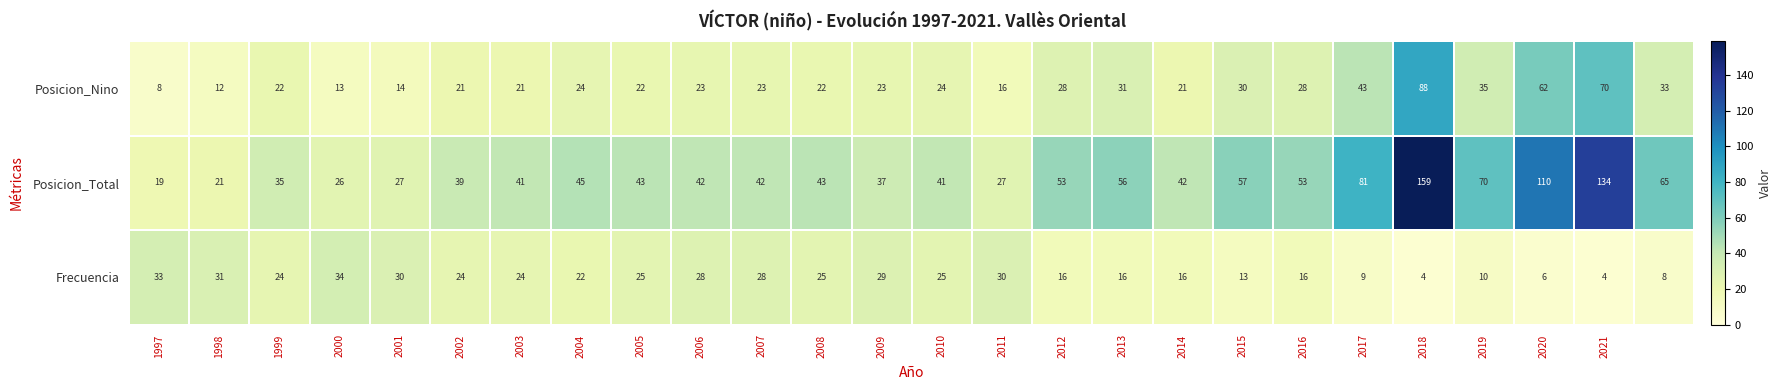

What is the maximum value for Posicion_Total?

159